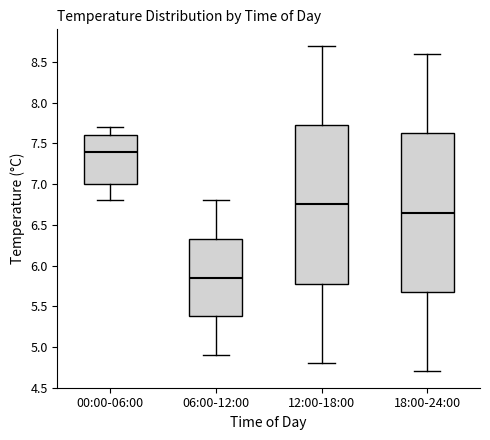

Reading left to right, transcribe this box plot: for each box, give where its median line is, the range the box spans, and where its two whiskers end, as read against the y-axis. The values are not printed on the chart, so give them approximately, as read against the axis.

00:00-06:00: median 7.40, box 7.00 to 7.60, whiskers 6.80 to 7.70
06:00-12:00: median 5.85, box 5.40 to 6.35, whiskers 4.90 to 6.80
12:00-18:00: median 6.75, box 5.80 to 7.75, whiskers 4.80 to 8.70
18:00-24:00: median 6.65, box 5.70 to 7.65, whiskers 4.70 to 8.60